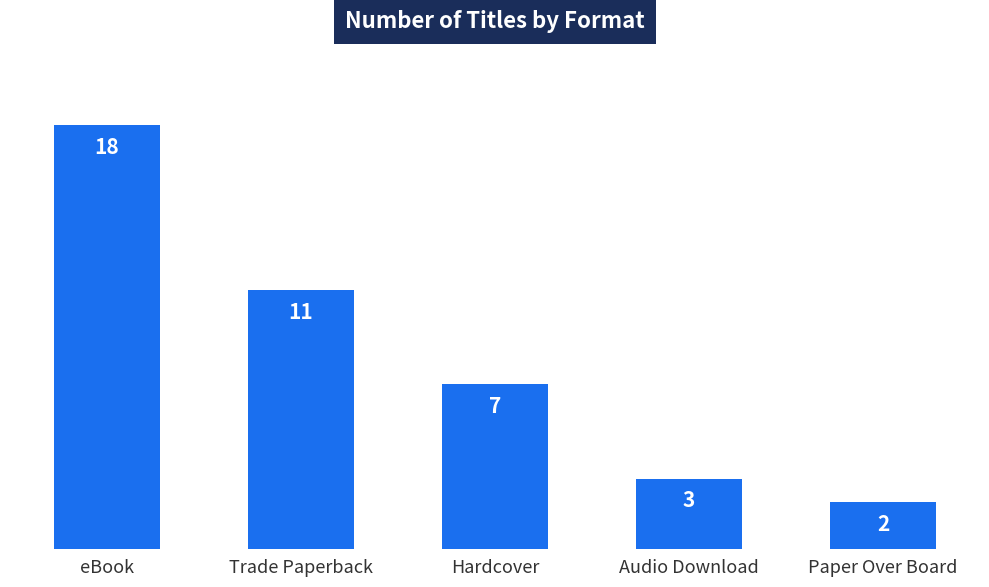

What is the change in value from Audio Download to Paper Over Board?

-1